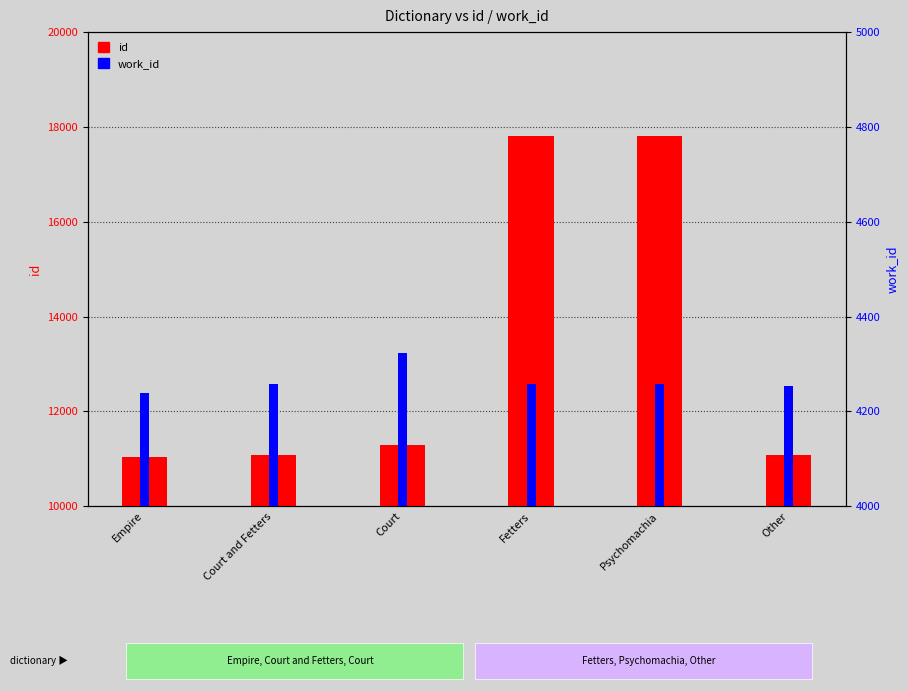

At how many categories does at least one series exceed 9116?

6